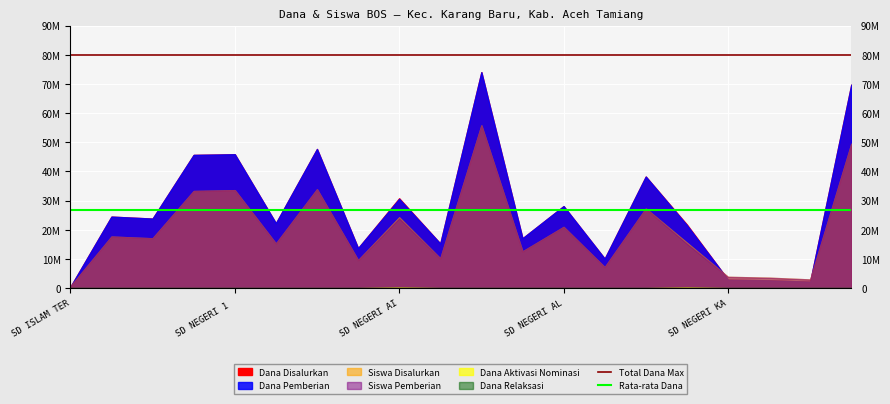

True or false: Total Dana Max has more than 2 interior local peaks.

False